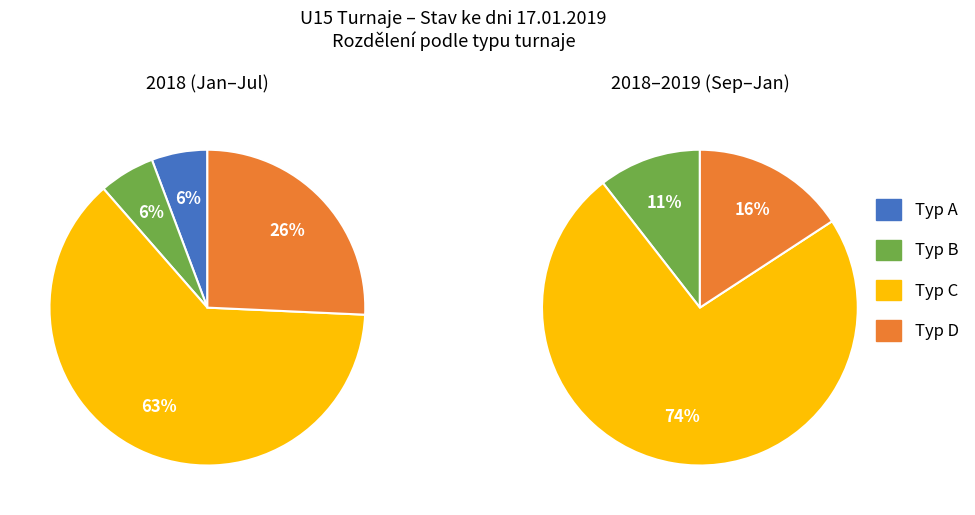

What is the smallest slice in the pie chart?

A